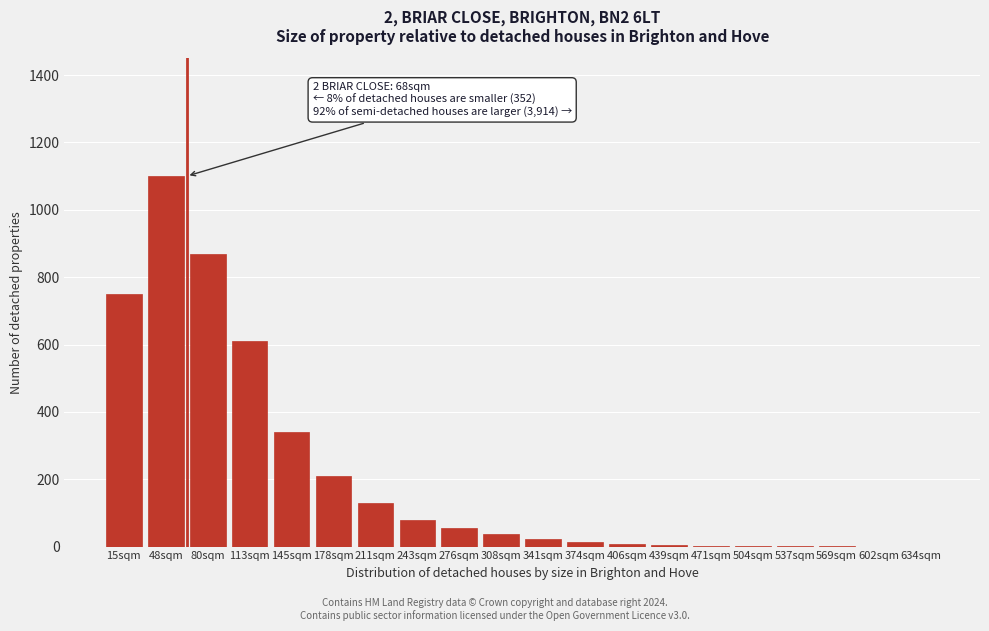

Is it true that the value at 634sqm is 0?

True